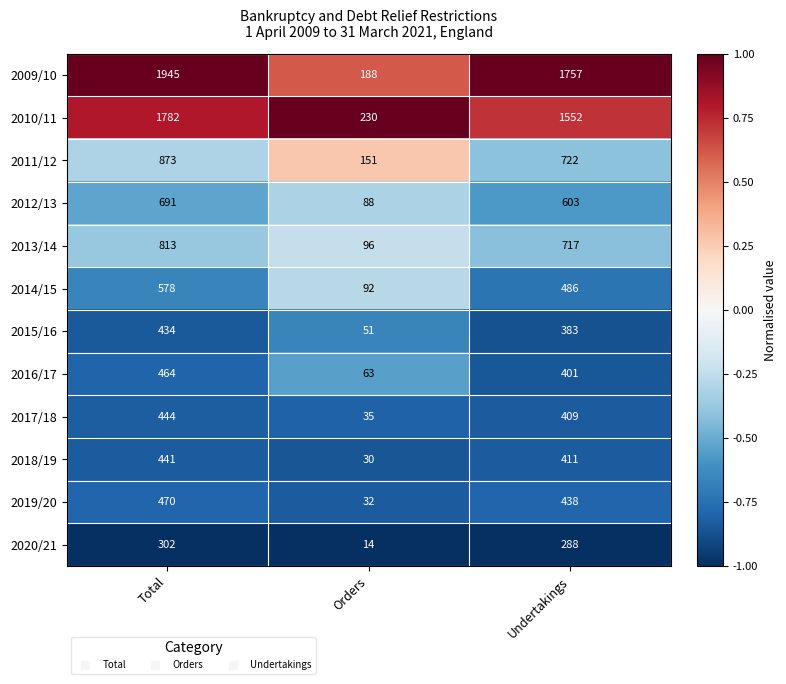

Where does the 2017/18 series first go above 409?

Total